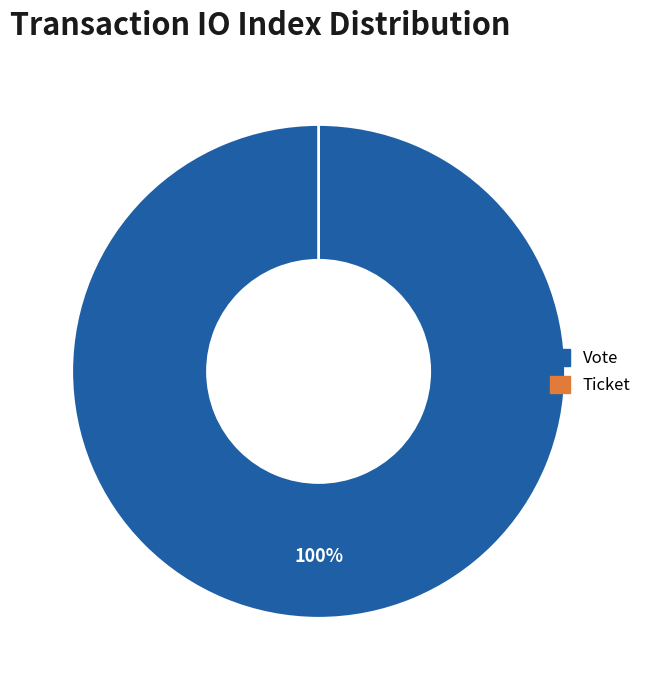

Do Ticket and Vote together represent more than half of the pie?

Yes